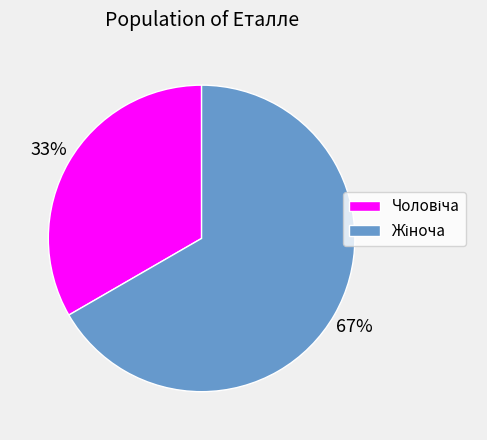

How many slices are in this pie chart?

2